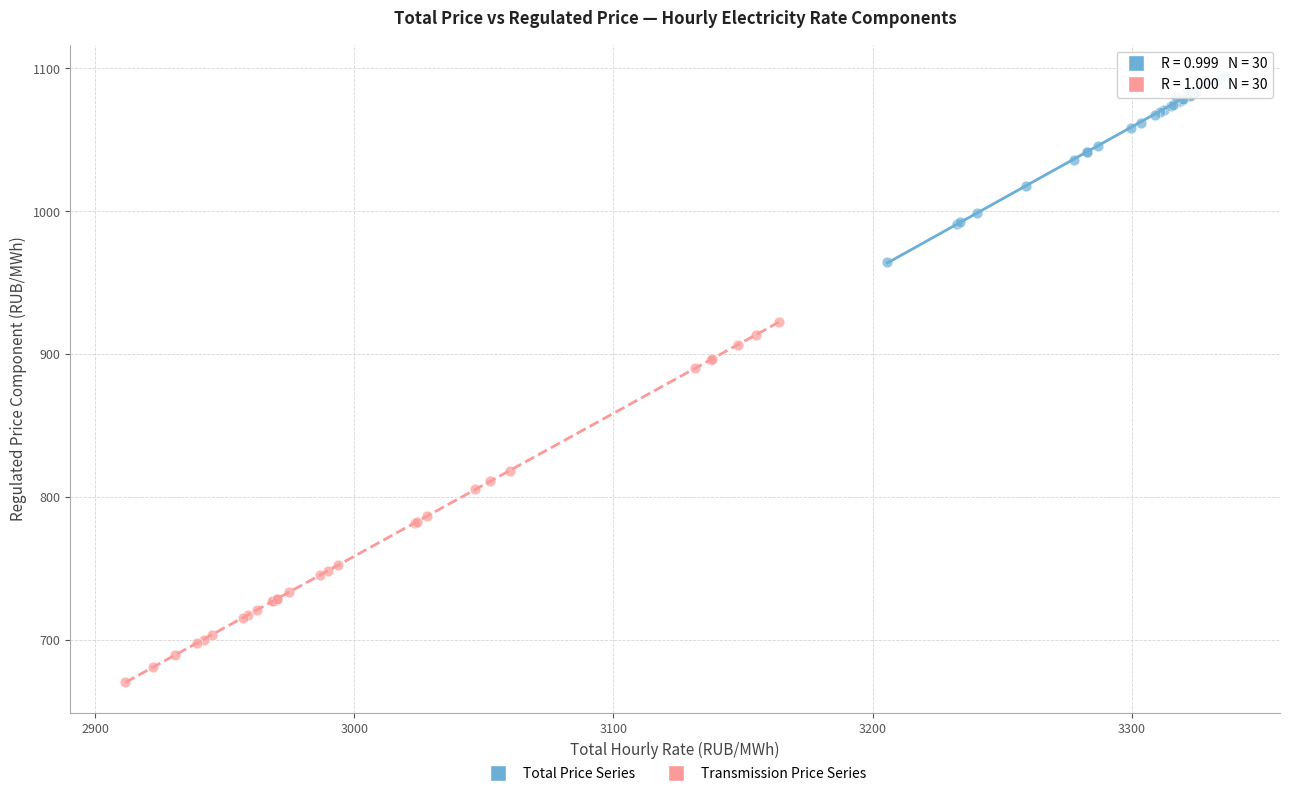

Which series reaches the minimum Y coordinate?

Transmission Price Series